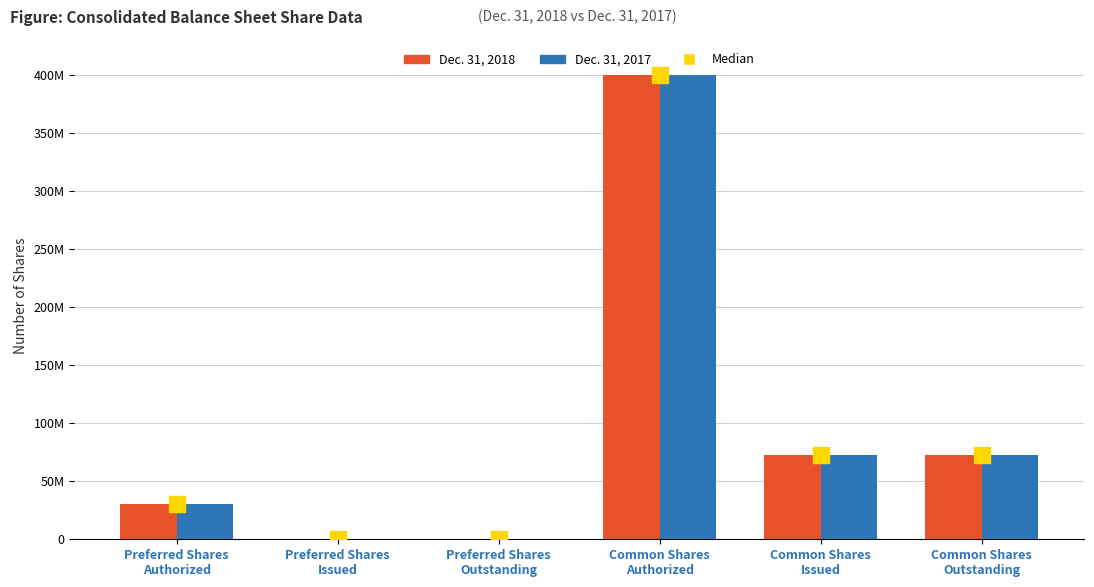

Which series has the largest total across all categories?

Dec. 31, 2018